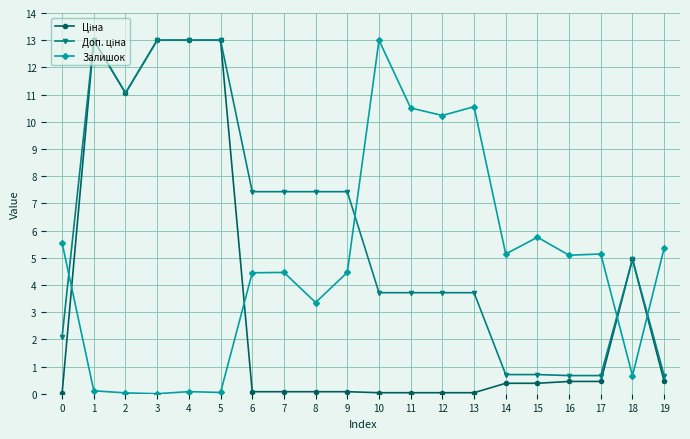

True or false: Залишок has more than 0 points higher than both neighbors.

True